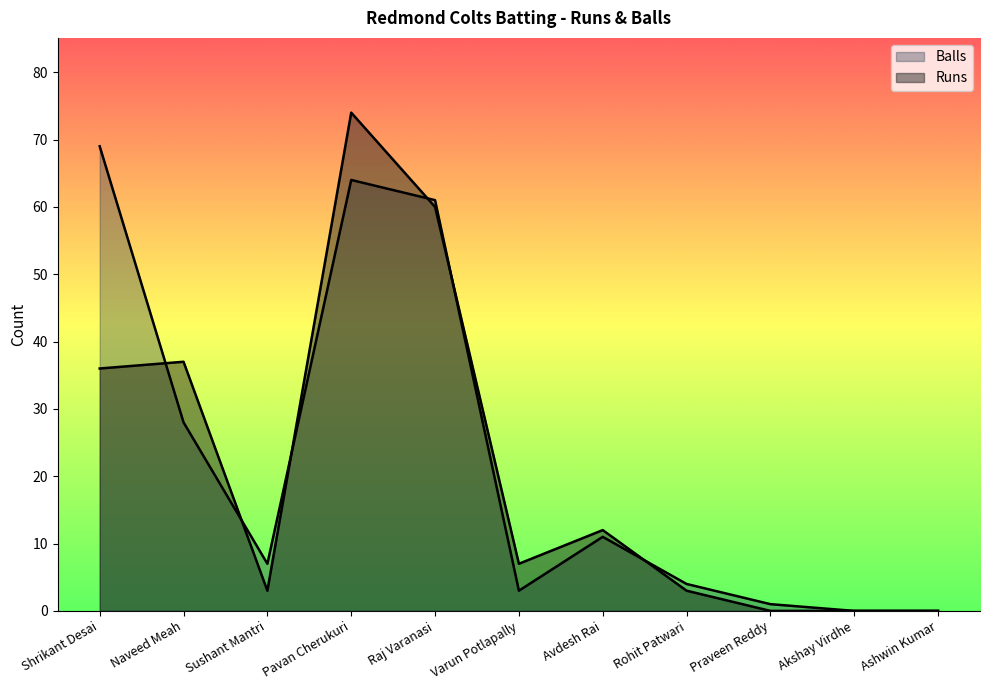

What is the maximum value for Runs?

74